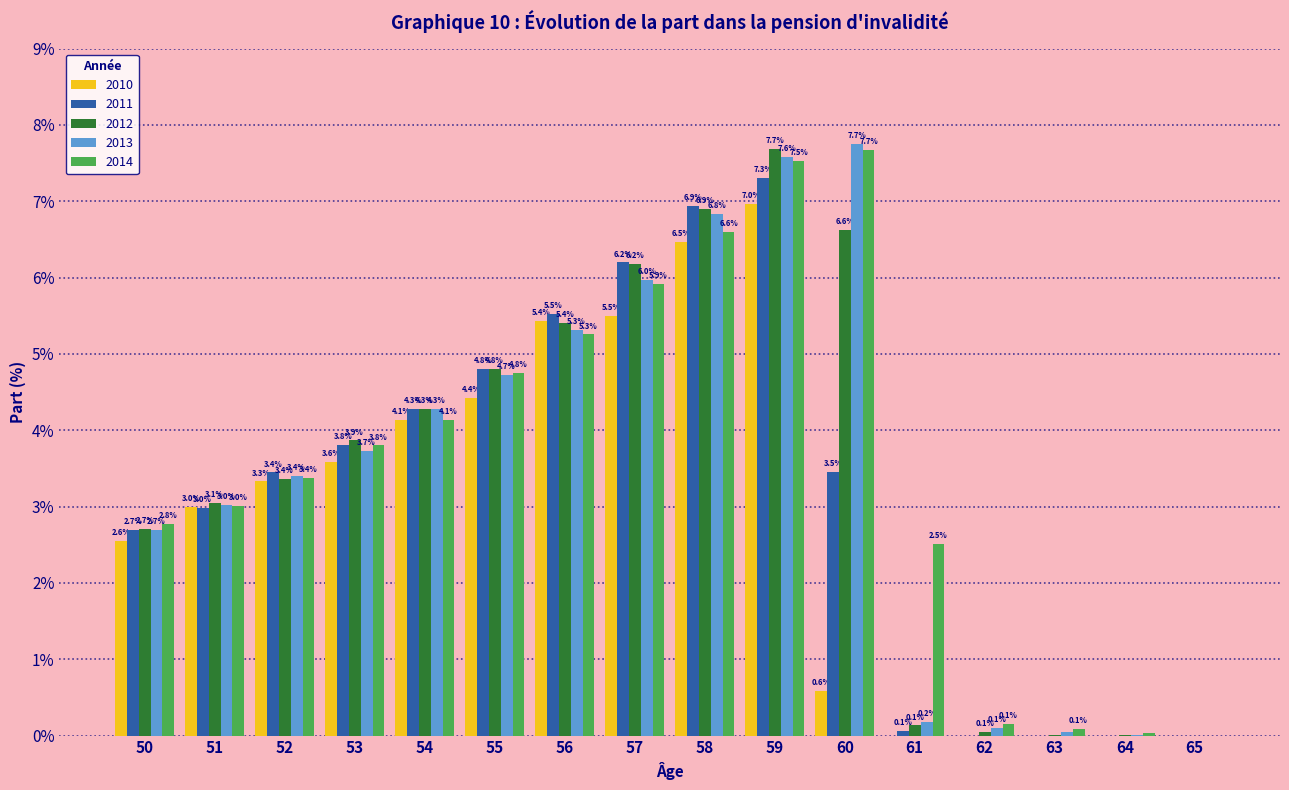

At which category does the chart reach its peak across all series?

60